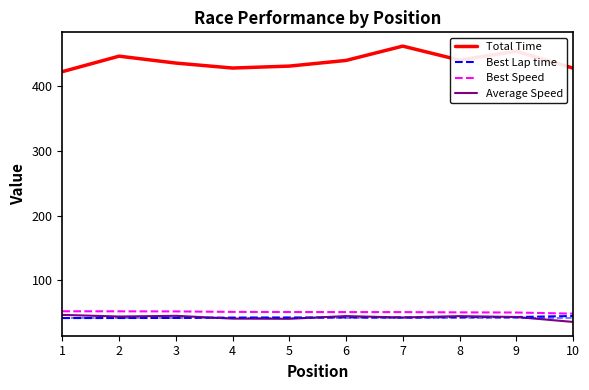

List the series in order of their peak value, highest first.

Total Time, Best Speed, Best Lap time, Average Speed